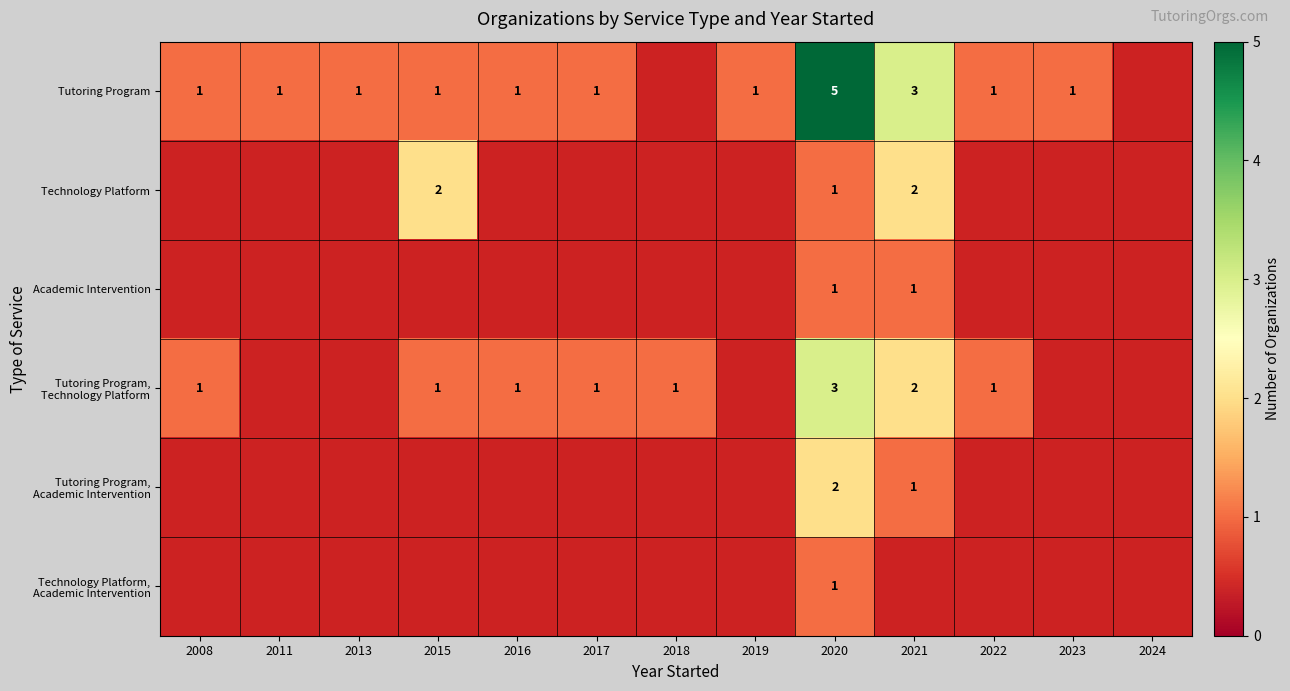

What is the sum of the Tutoring Program values at 2021 and 2017?

4